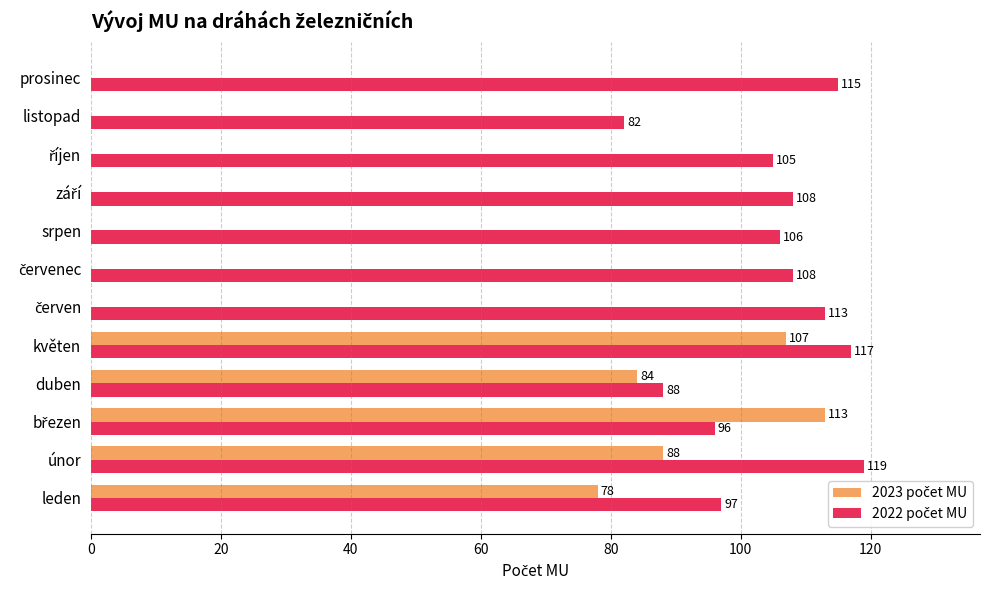

What is the total value across all series at květen?

224